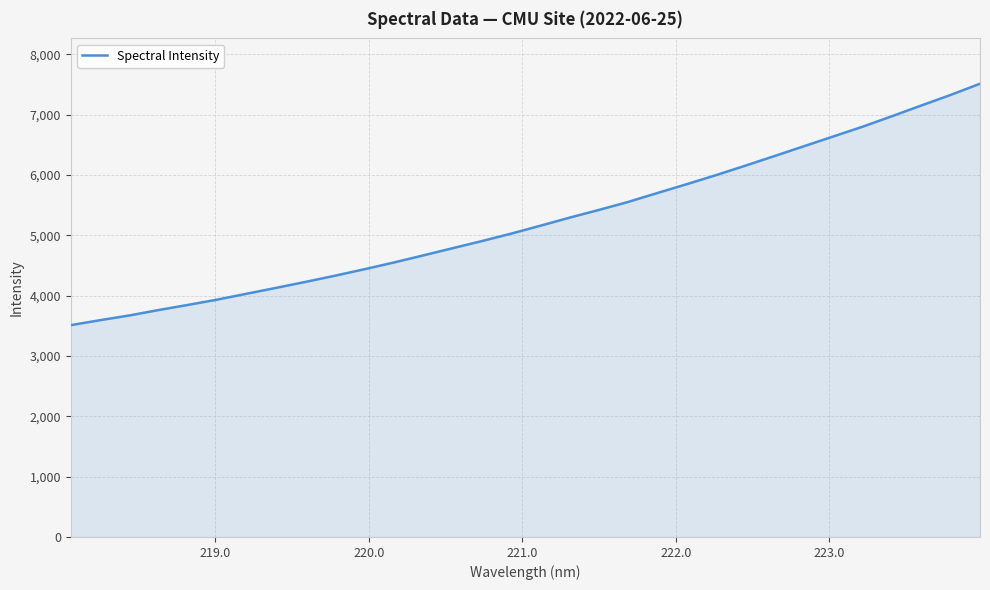

What is the difference between the maximum and minimum values?

4000.7